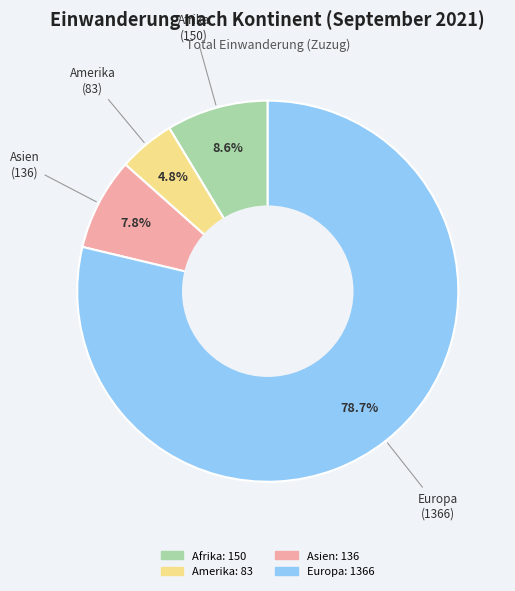

Does any single category account for the majority?

Yes